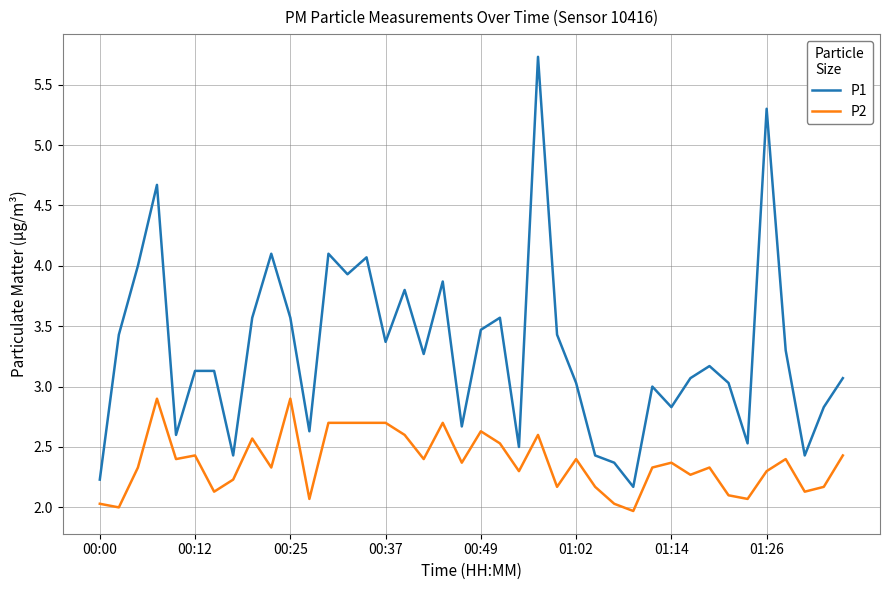

What is the average value of the P1 series?

3.3